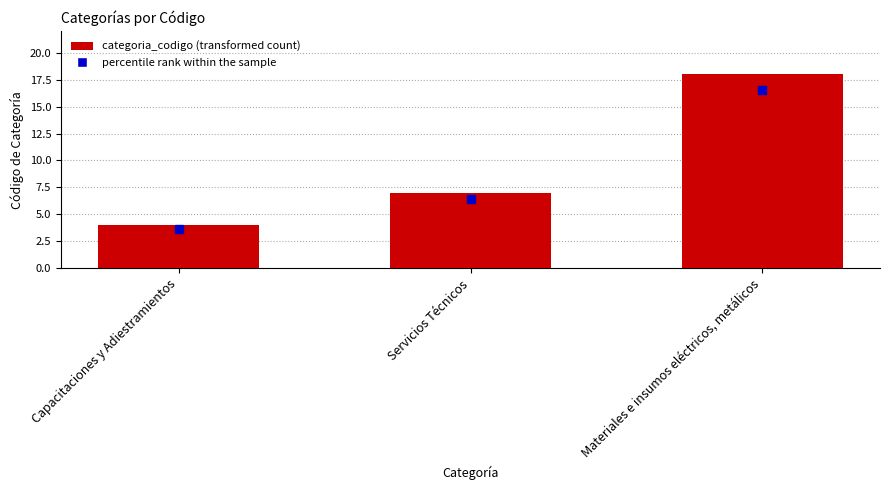

How many categories are shown in the chart?

3